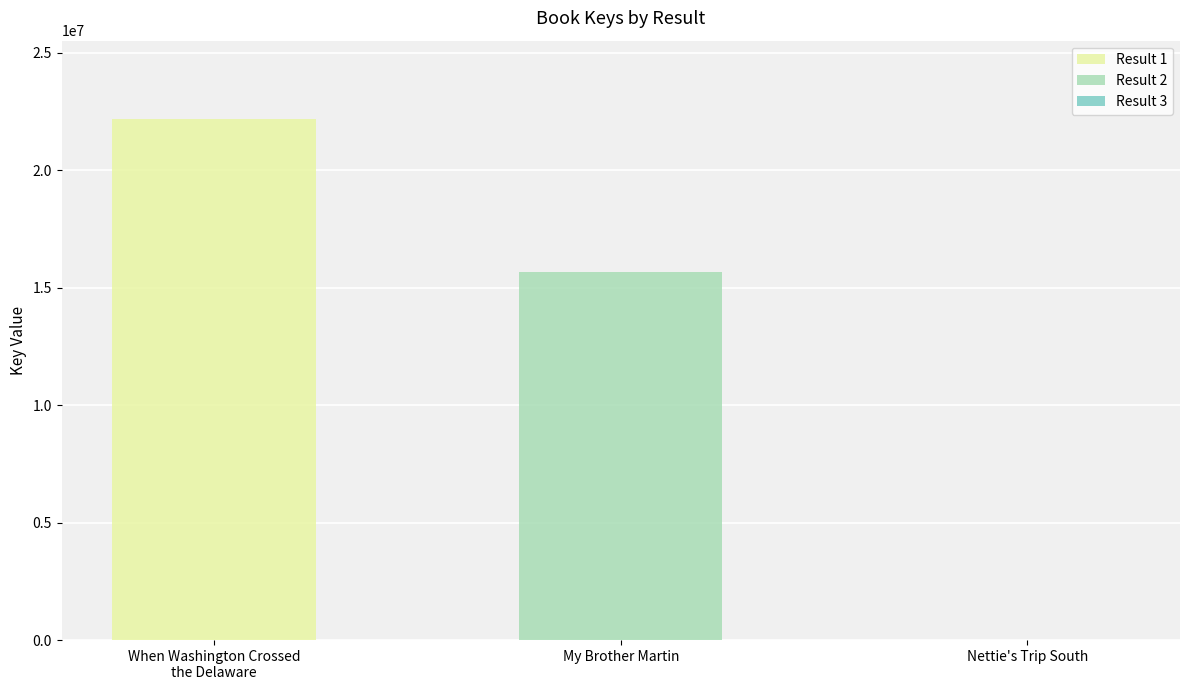

Are the bars grouped side by side (vs. stacked)?

No